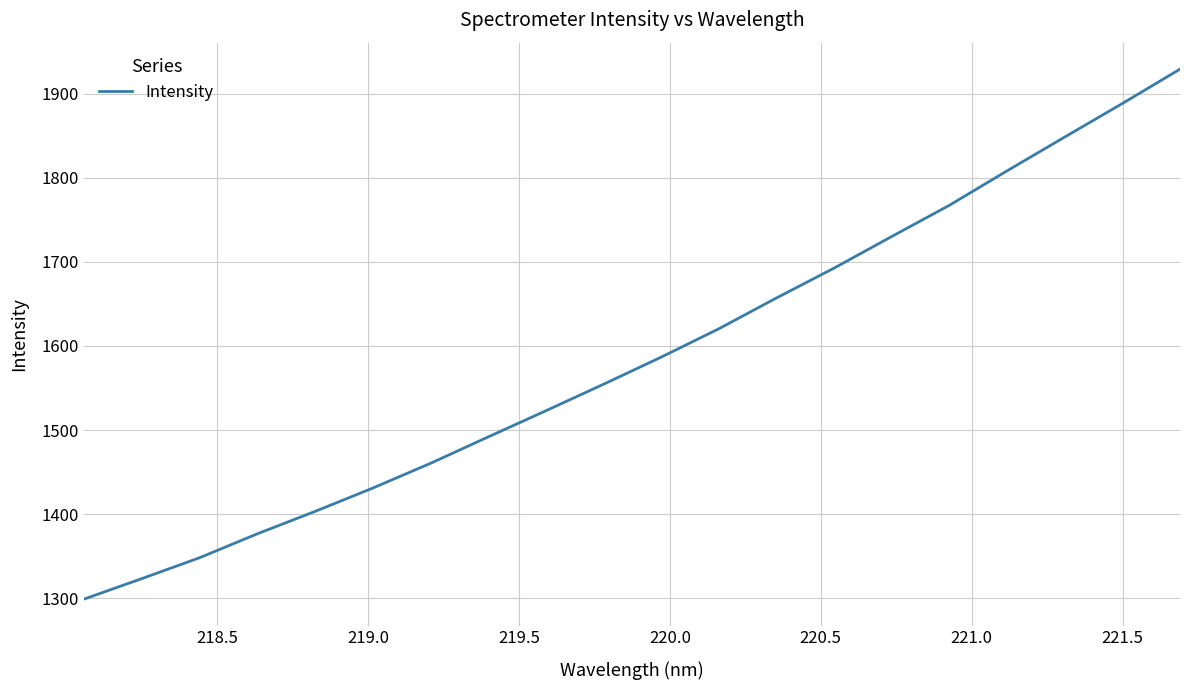

How many lines are shown in the chart?

1